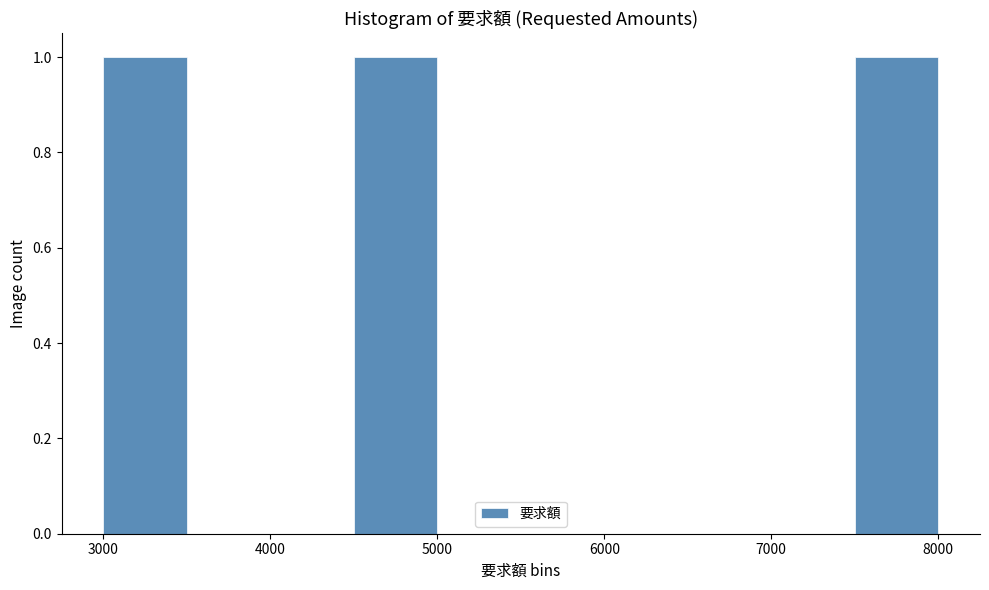

How tall is the bar that spans 3000 to 3500 on the x-axis? The values are not printed on the chart, so give them approximately, as read against the axis.

1